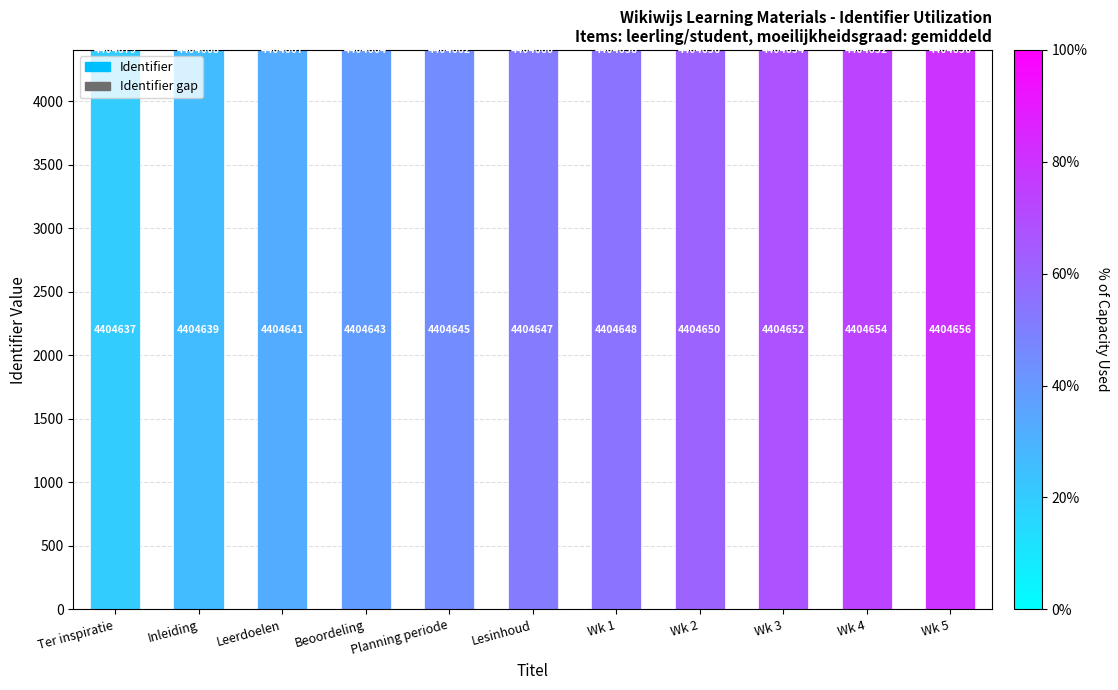

The value of Identifier gap at Wk 4 is -0.0. True or false?

False